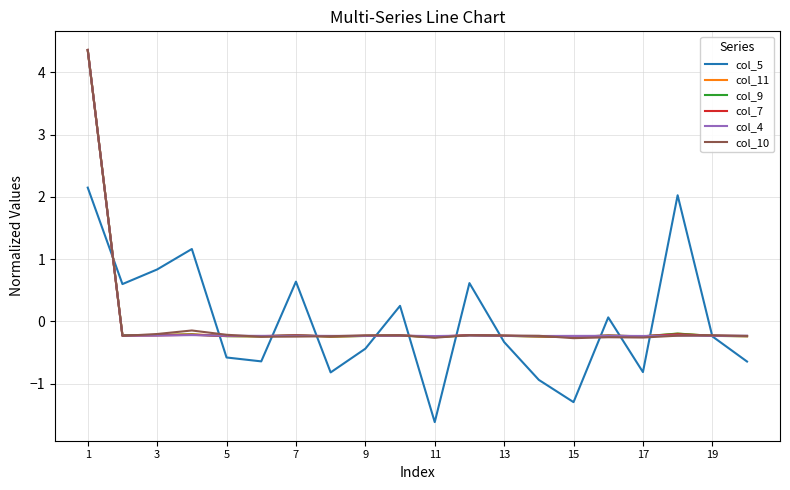

What is the highest value of the col_10 series?

4.4